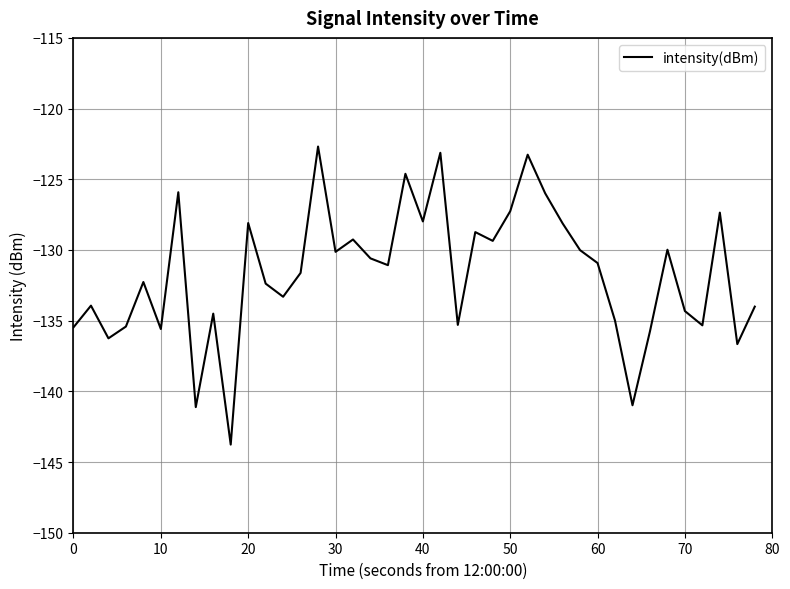

What is the maximum value shown in the chart?

-122.7